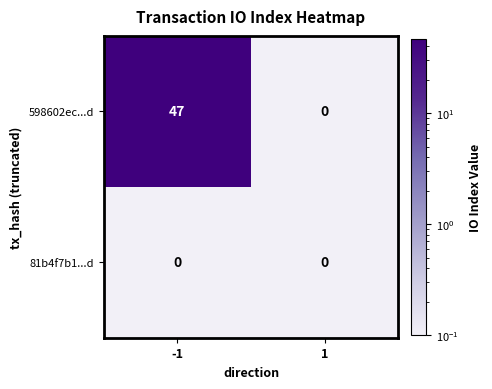

At how many categories does at least one series exceed 23?

1